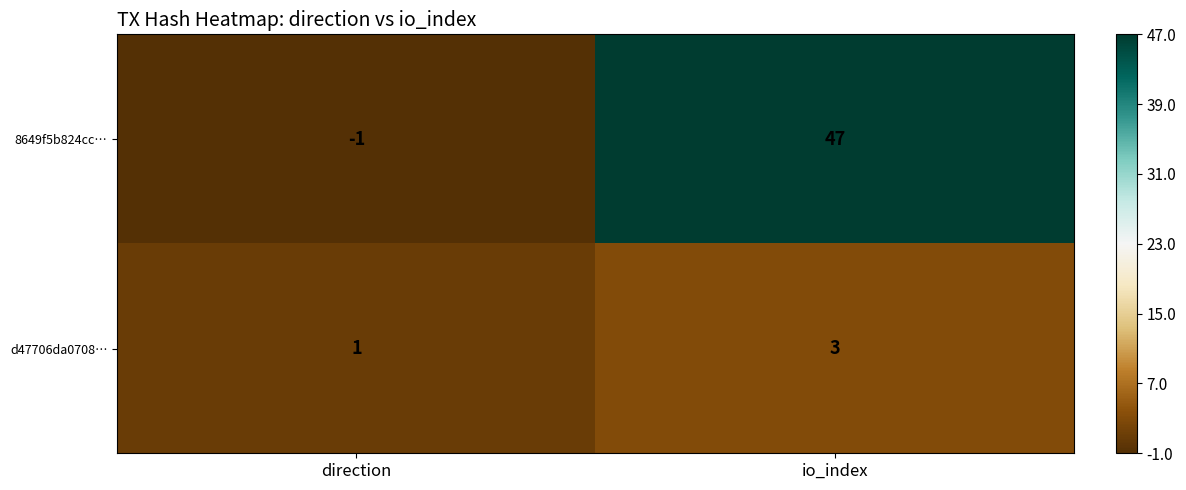

What is the minimum value shown in the chart?

-1